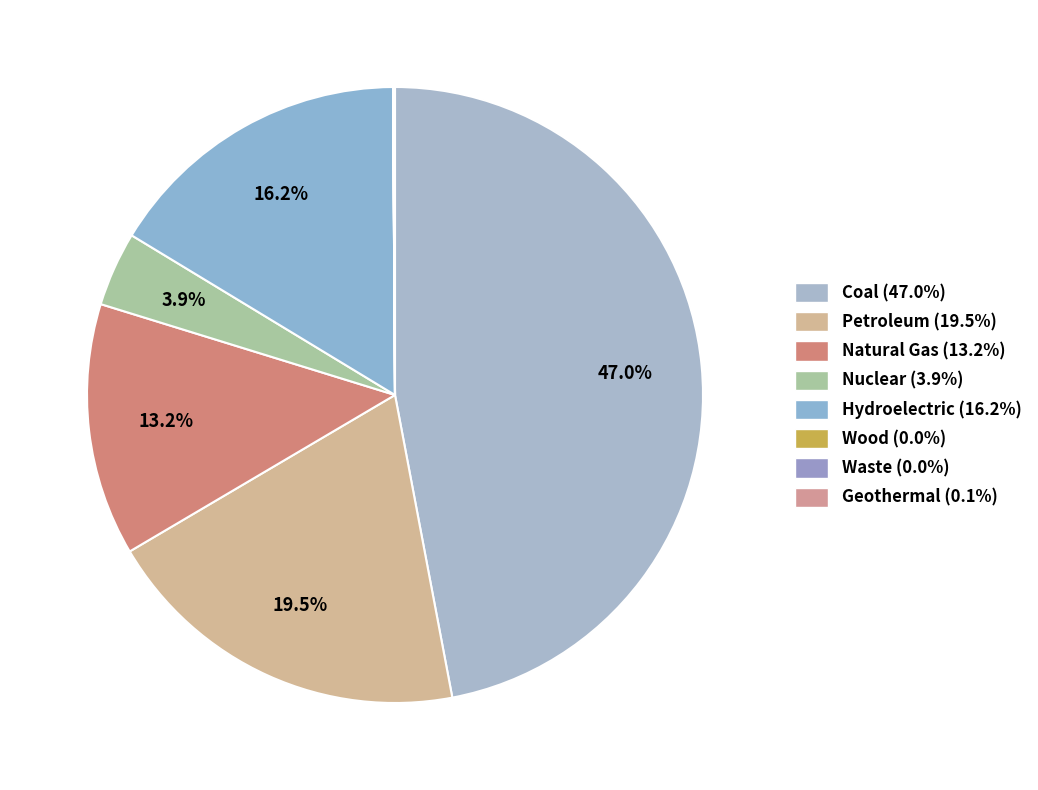

Between Coal and Geothermal, which is larger?

Coal